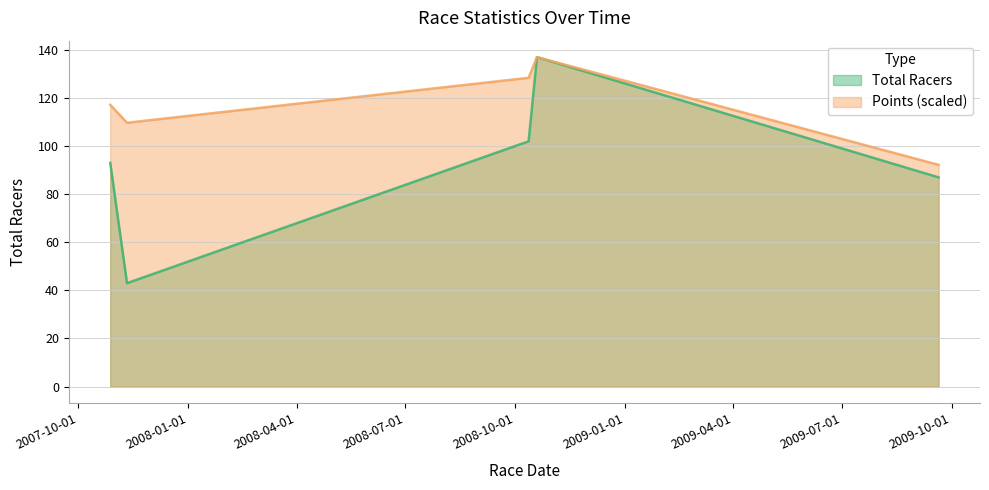

Which series has the largest total across all categories?

Points (scaled)